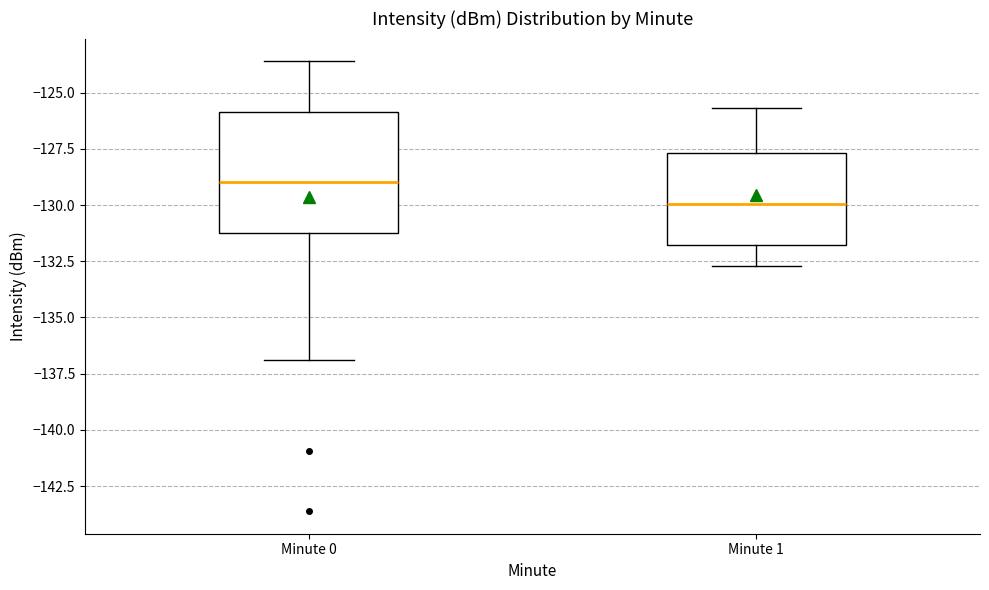

Reading left to right, transcribe this box plot: for each box, give where its median line is, the range the box spans, and where its two whiskers end, as read against the y-axis. The values are not printed on the chart, so give them approximately, as read against the axis.

Minute 0: median -129.0, box -131.5 to -126.0, whiskers -137.0 to -123.5
Minute 1: median -130.0, box -132.0 to -127.5, whiskers -132.5 to -125.5